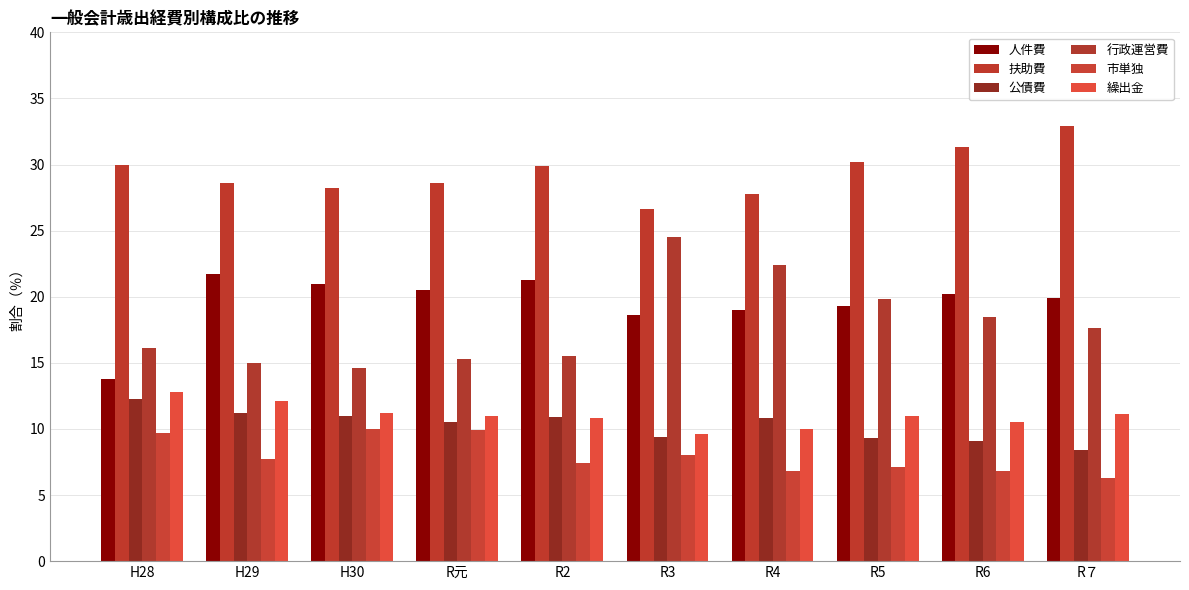

What is the label of the 2nd bar from the left?

H29